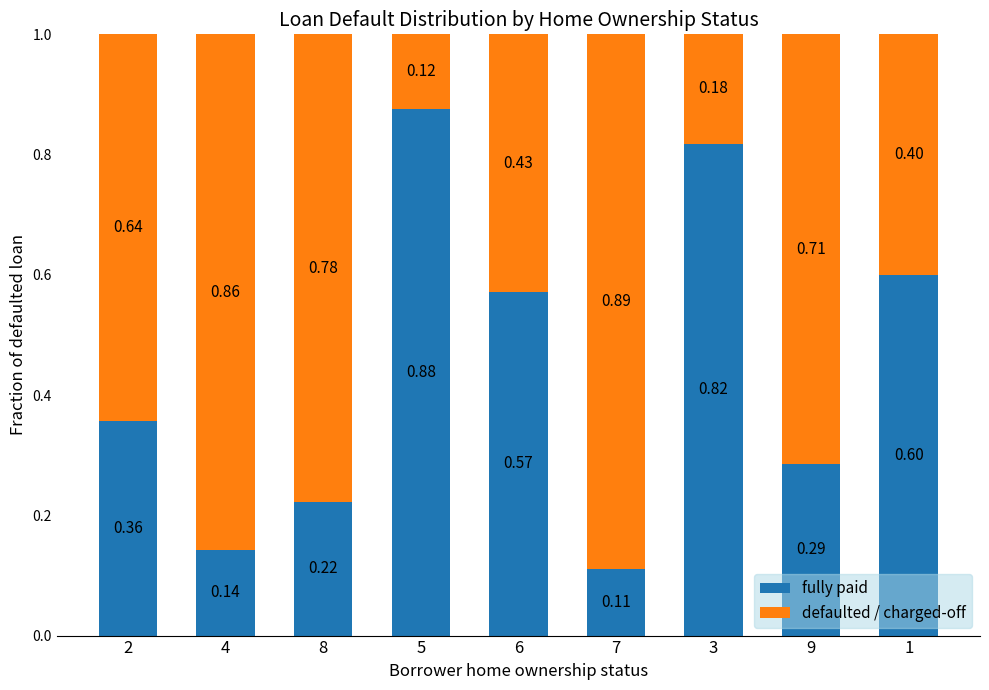

Are the bars grouped side by side (vs. stacked)?

No